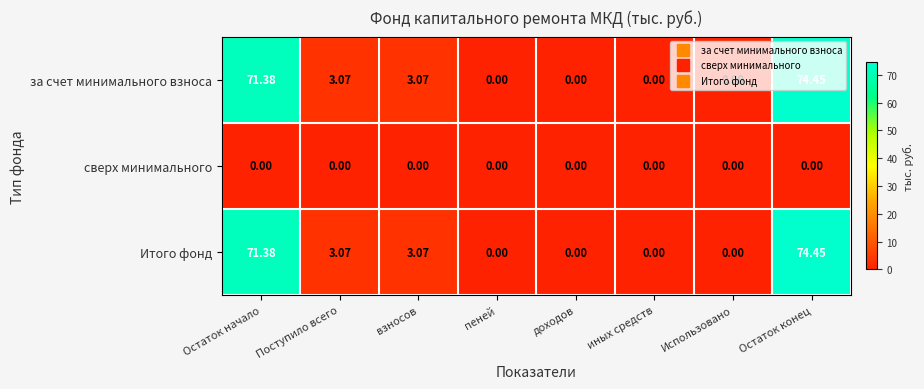

Where does the Итого фонд series first go above 3?

Остаток начало